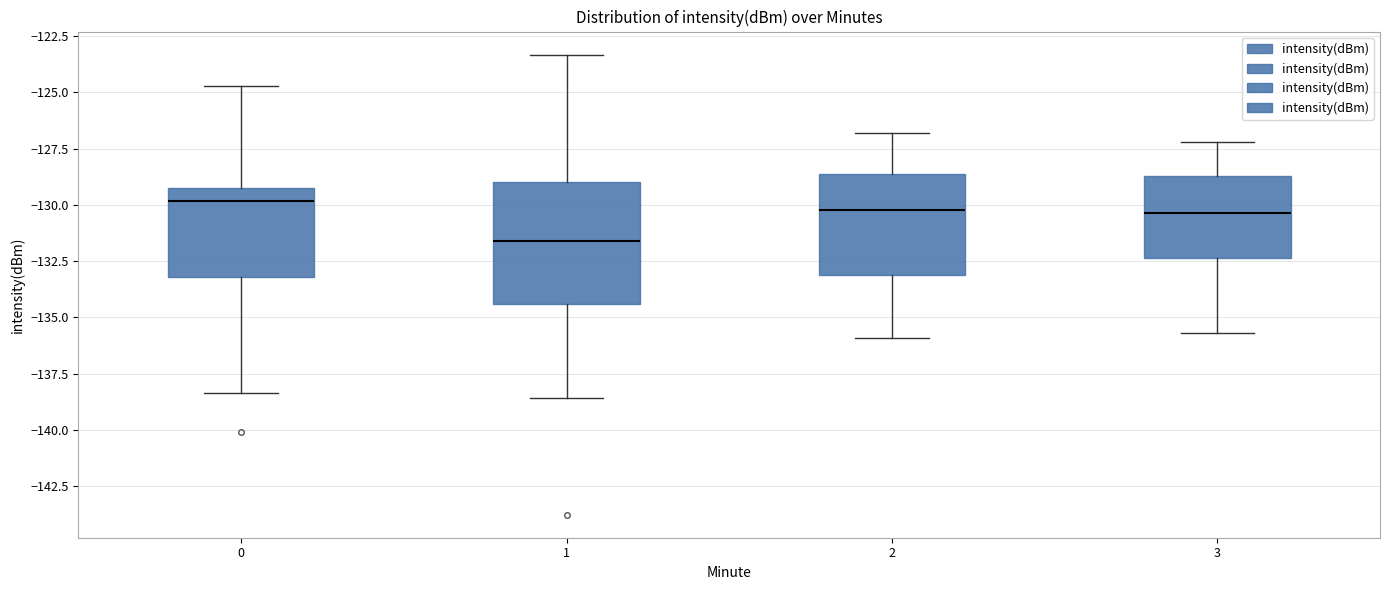

Reading left to right, read every box against the y-axis: the position of its median line, the range the box covers, and the ends of its whiskers. The values are not printed on the chart, so give them approximately, as read against the axis.

0: median -130.0, box -133.0 to -129.0, whiskers -138.5 to -124.5
1: median -131.5, box -134.5 to -129.0, whiskers -138.5 to -123.5
2: median -130.0, box -133.0 to -128.5, whiskers -136.0 to -127.0
3: median -130.5, box -132.5 to -128.5, whiskers -135.5 to -127.0